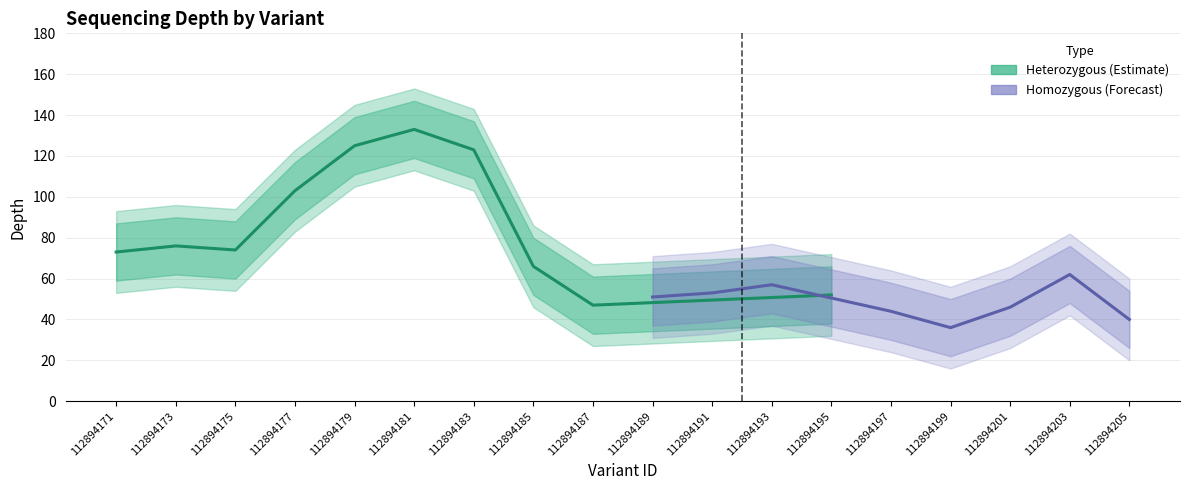

Is it true that depth equals 56 at 112894179?

False